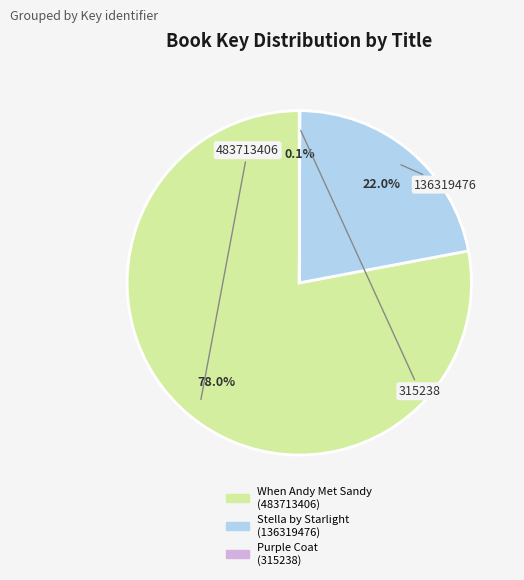

Does any single category account for the majority?

Yes